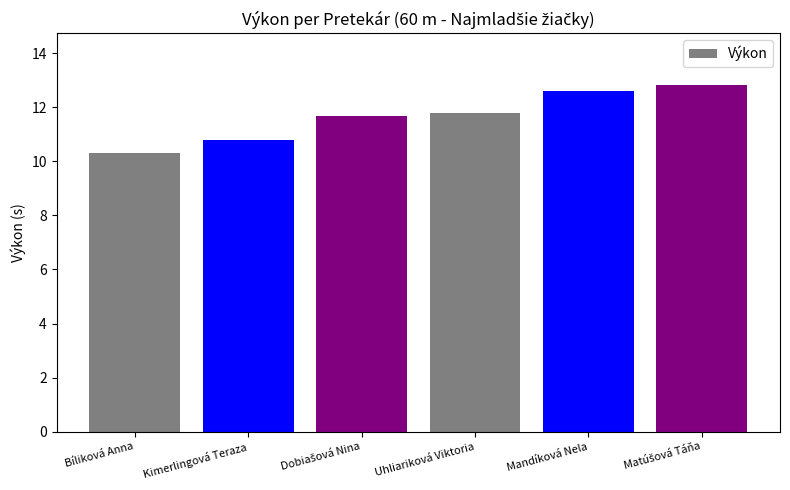

What is the approximate value at Bíliková Anna?

10.3